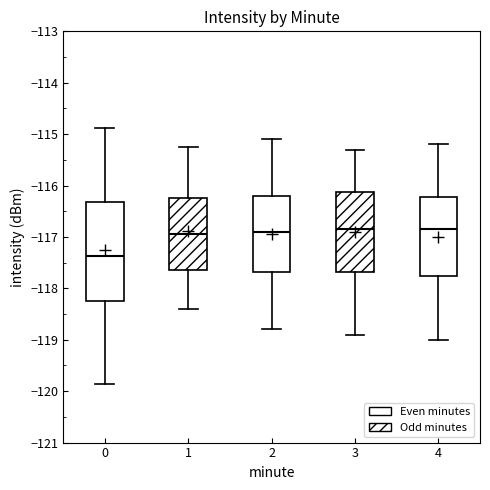

Reading left to right, transcribe this box plot: for each box, give where its median line is, the range the box spans, and where its two whiskers end, as read against the y-axis. The values are not printed on the chart, so give them approximately, as read against the axis.

0: median -117.4, box -118.3 to -116.3, whiskers -119.9 to -114.9
1: median -116.9, box -117.6 to -116.3, whiskers -118.4 to -115.2
2: median -116.9, box -117.7 to -116.2, whiskers -118.8 to -115.1
3: median -116.8, box -117.7 to -116.1, whiskers -118.9 to -115.3
4: median -116.8, box -117.7 to -116.2, whiskers -119.0 to -115.2